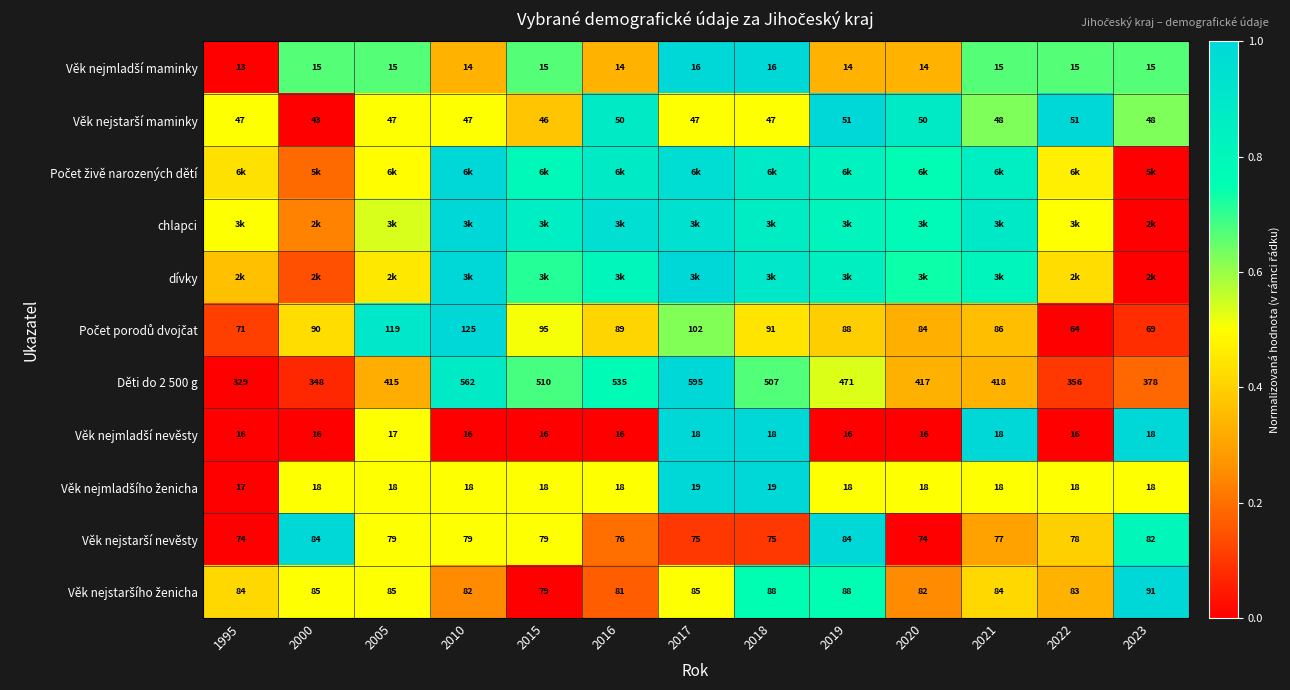

What is the approximate value of Počet živě narozených dětí at 2020?

0.8